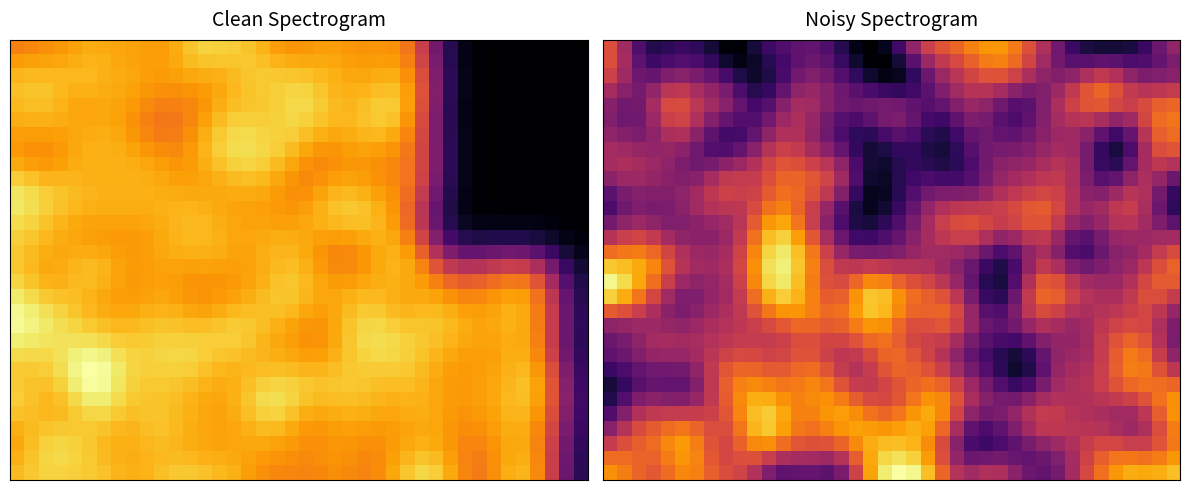

At which category is the sum across all series the highest?

12